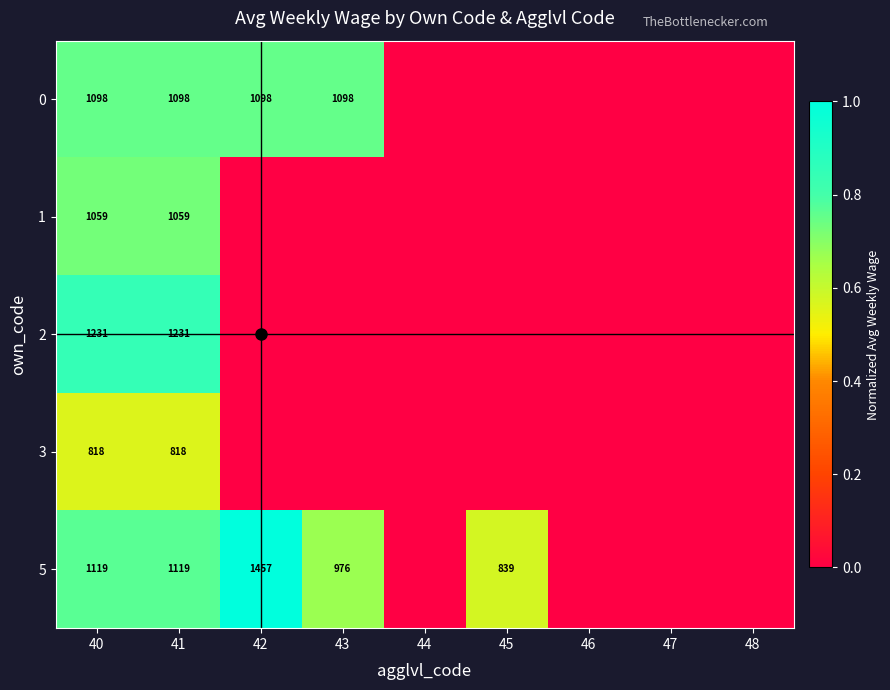

Is it true that 5 equals 0.4 at 47?

False